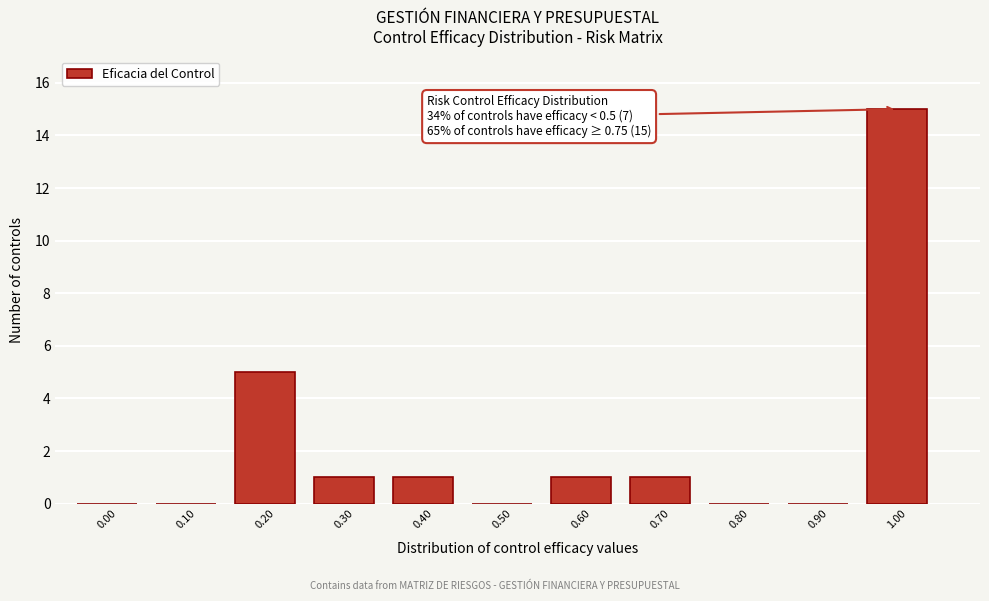

Reading right to left, what are all the values shown in this chart?

1.00=15	0.90=0	0.80=0	0.70=1	0.60=1	0.50=0	0.40=1	0.30=1	0.20=5	0.10=0	0.00=0